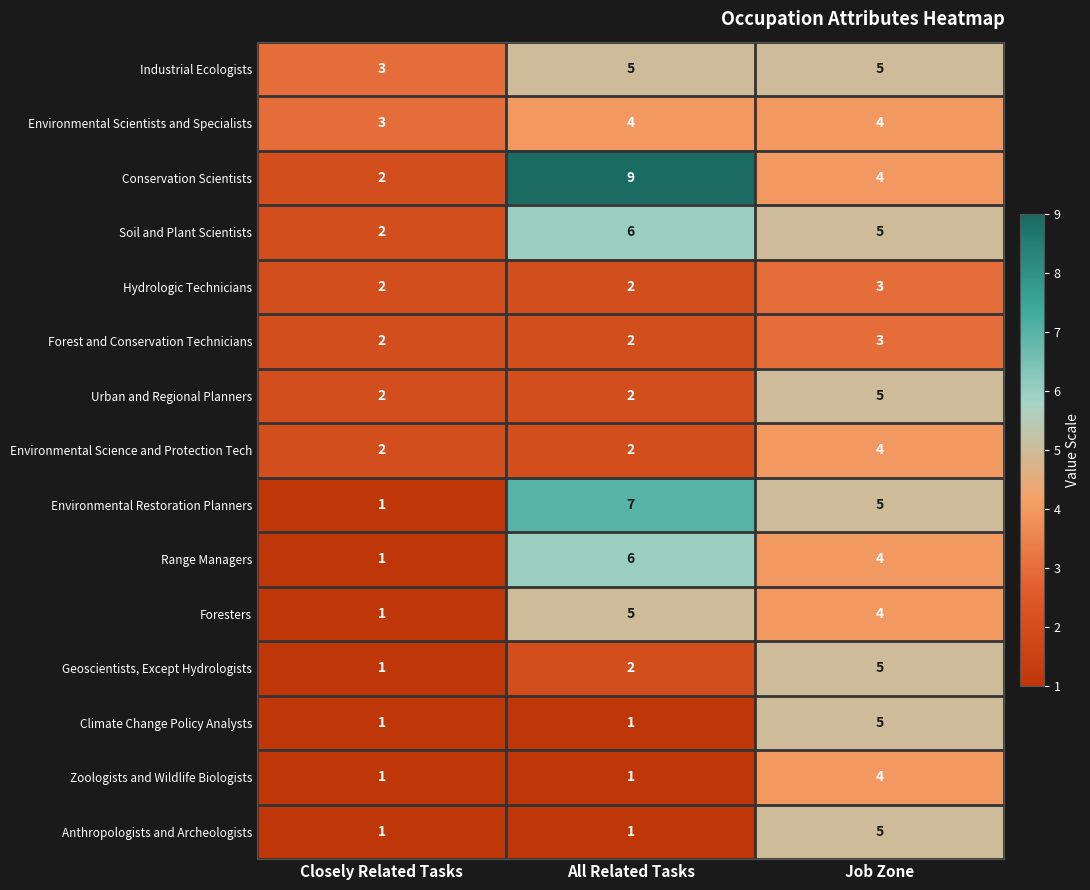

At which label is Foresters closest to 3?

Job Zone